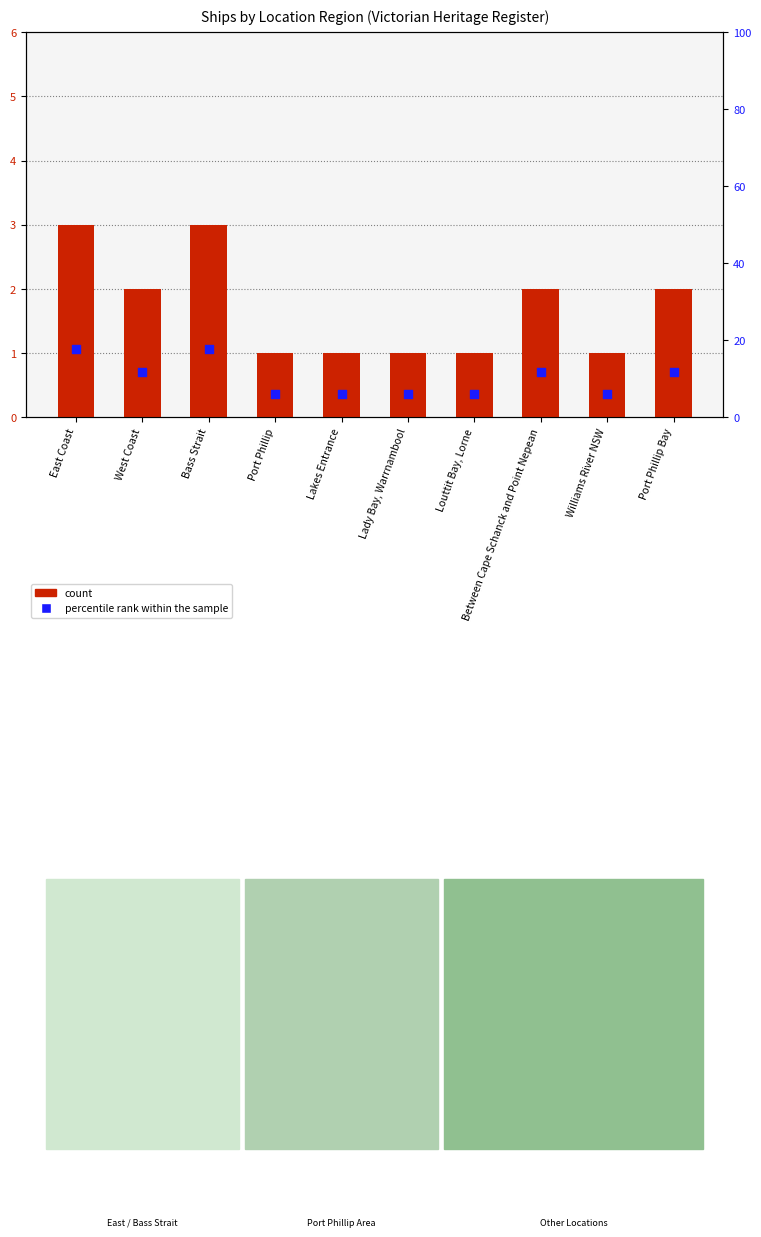

At how many categories does at least one series exceed 5?

10